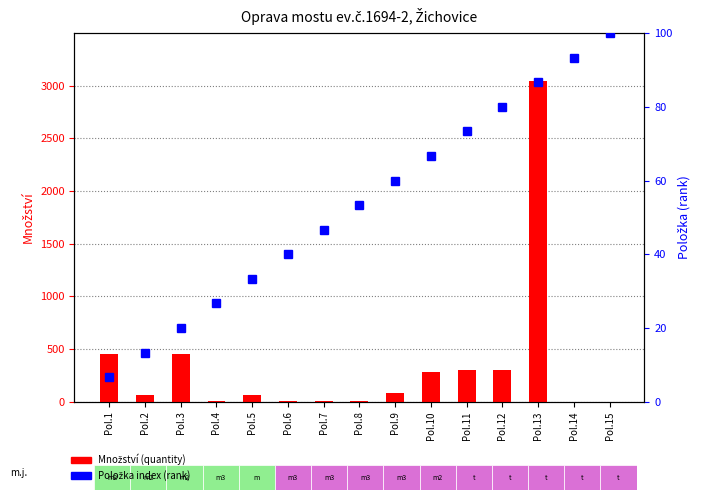

Are the bars horizontal?

No